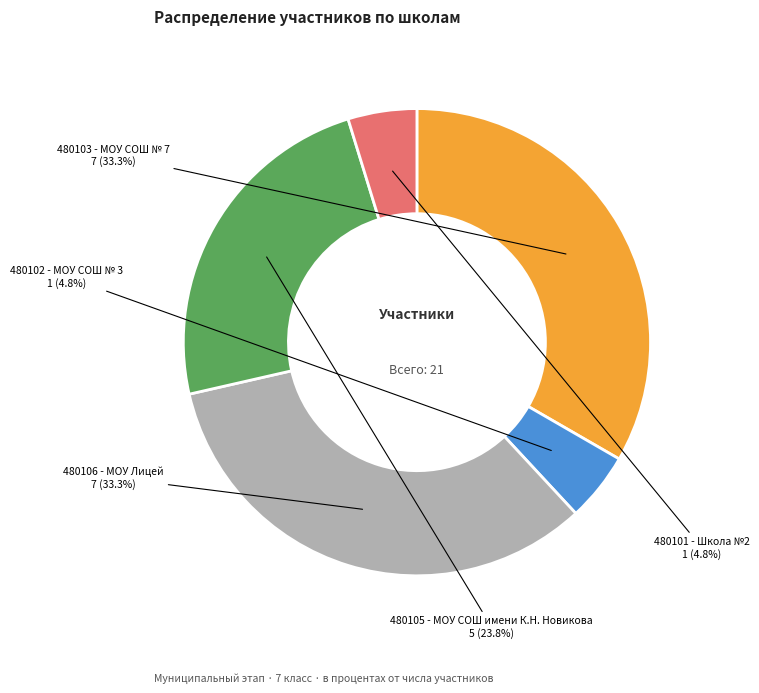

How many segments does this pie chart have?

5